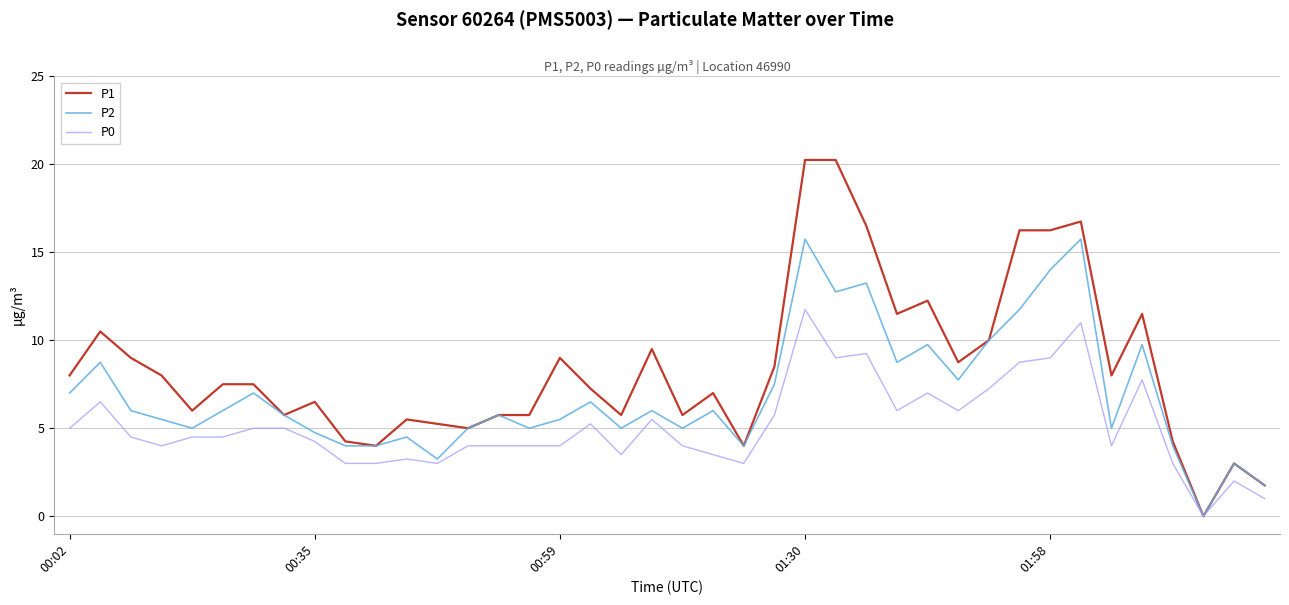

Rank the series by their average value, from highest to lowest.

P1, P2, P0